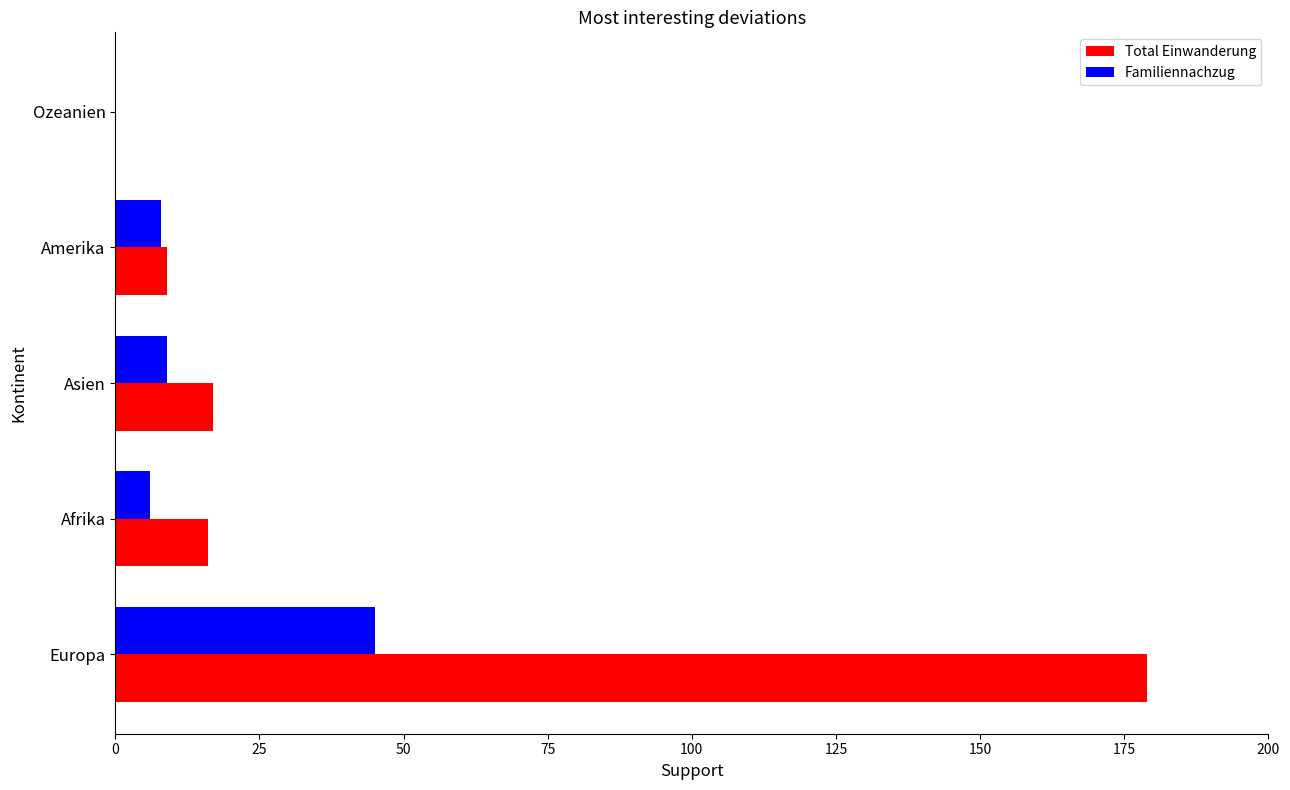

Which series has the largest range (max minus min)?

Total Einwanderung